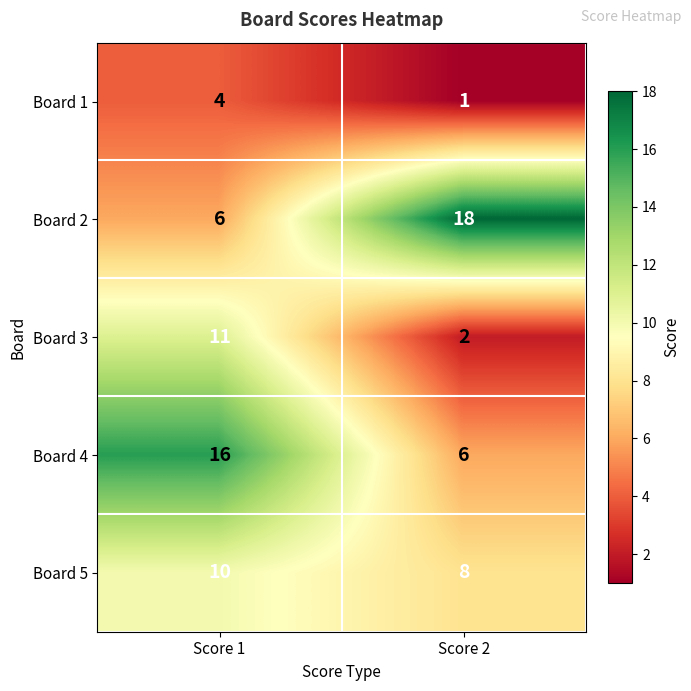

Is it true that Board 1 equals 7 at Score 1?

False